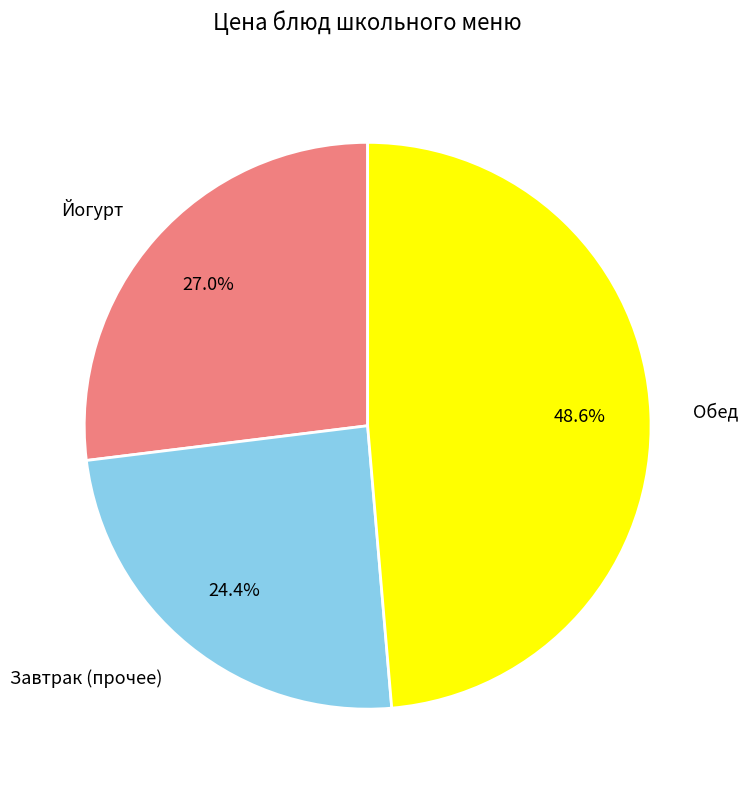

What is the ratio of the value at Обед to the value at Завтрак (прочее)?

2.0